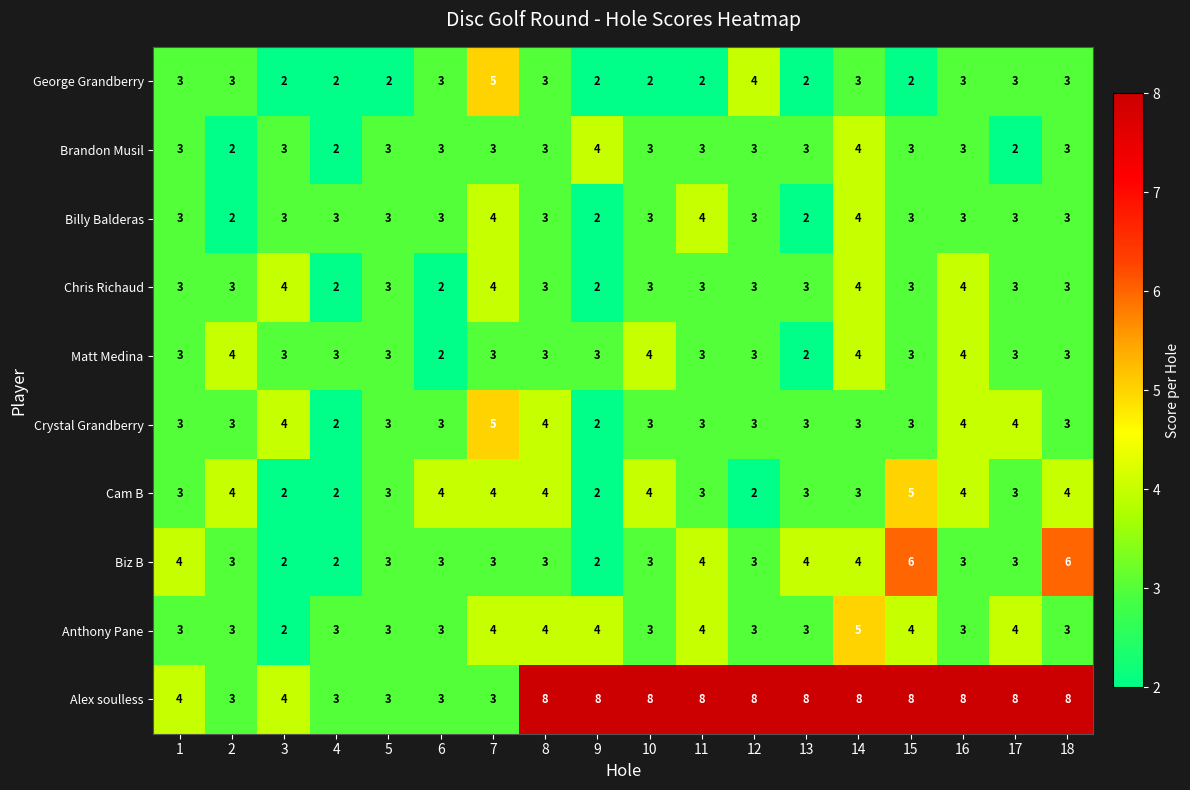

Is the value of Crystal Grandberry at 2 greater than the value of Billy Balderas at 11?

No